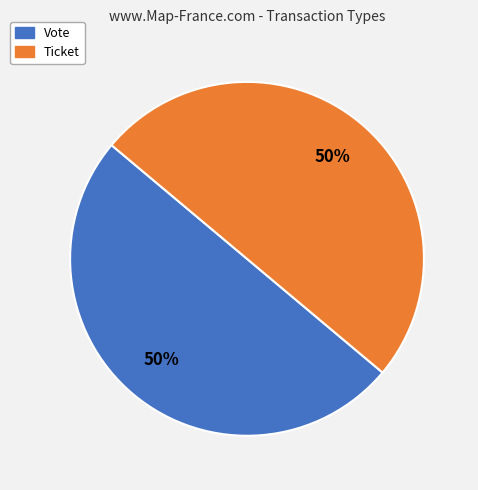

To the nearest percent, what is the average slice percentage?

50%